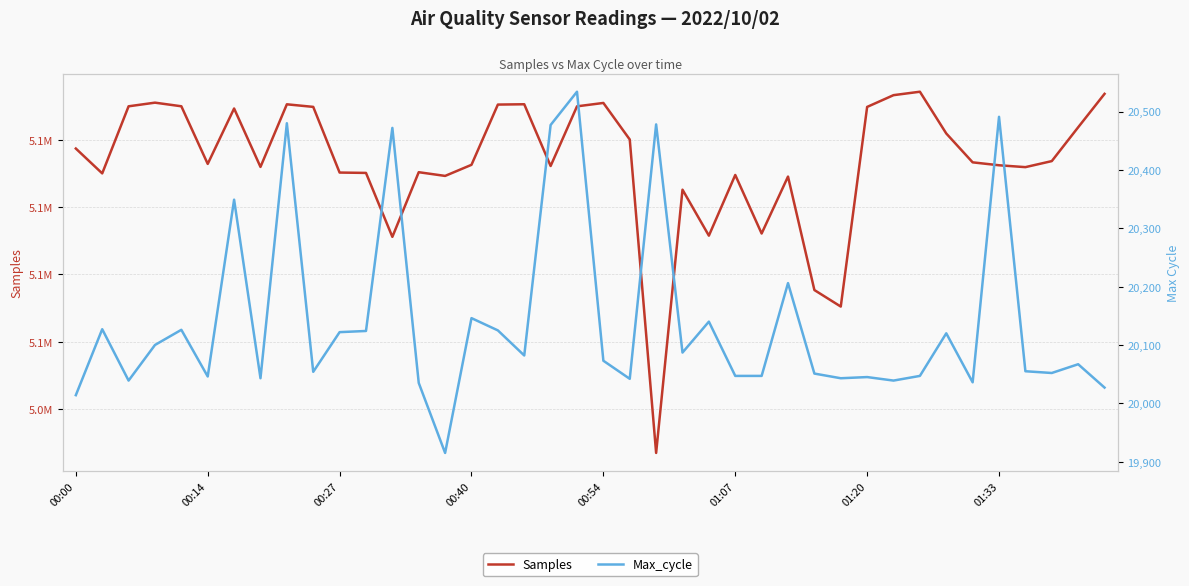

Count the number of data series in this chart.

2